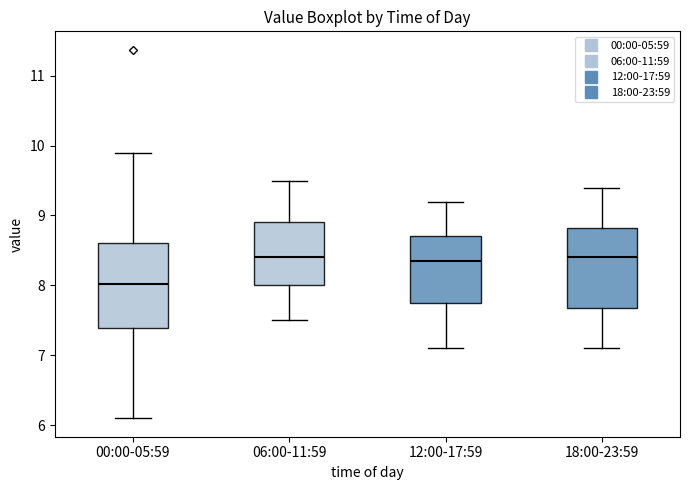

Reading left to right, read every box against the y-axis: the position of its median line, the range the box covers, and the ends of its whiskers. The values are not printed on the chart, so give them approximately, as read against the axis.

00:00-05:59: median 8.0, box 7.4 to 8.6, whiskers 6.1 to 9.9
06:00-11:59: median 8.4, box 8.0 to 8.9, whiskers 7.5 to 9.5
12:00-17:59: median 8.4, box 7.8 to 8.7, whiskers 7.1 to 9.2
18:00-23:59: median 8.4, box 7.7 to 8.8, whiskers 7.1 to 9.4